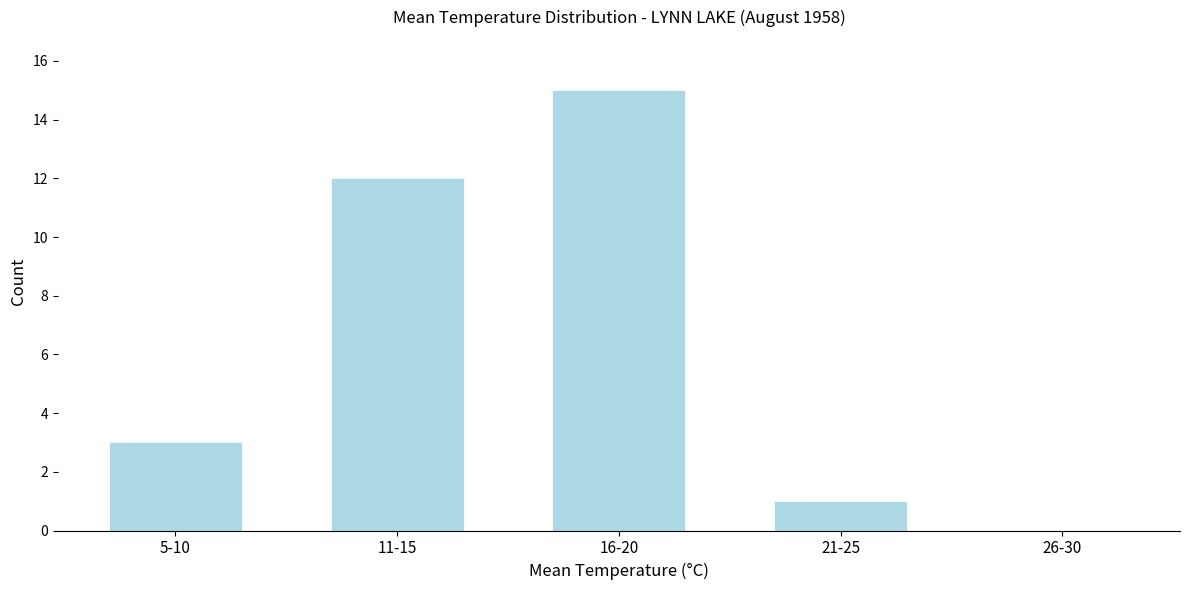

Reading left to right, list all the values displayed in this chart.

5-10=3	11-15=12	16-20=15	21-25=1	26-30=0